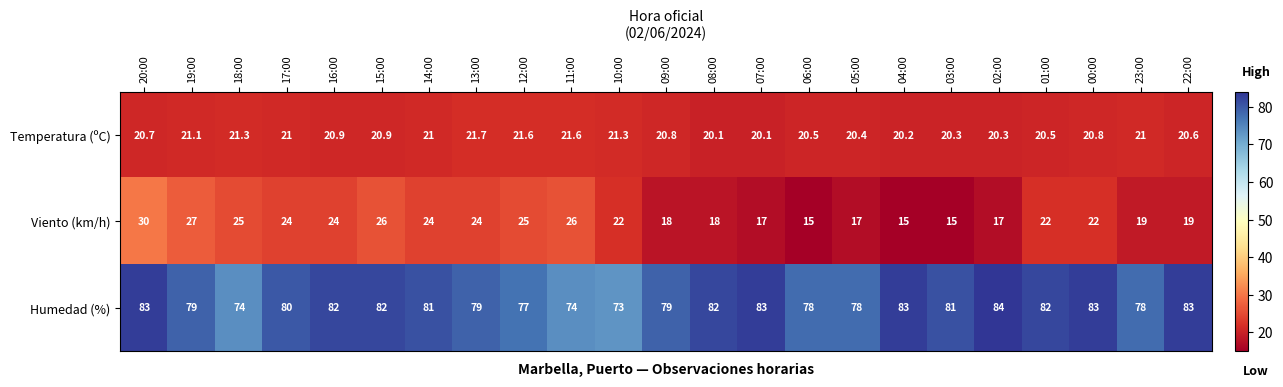

What is the difference between the maximum and minimum values in the Viento (km/h) series?

15.0